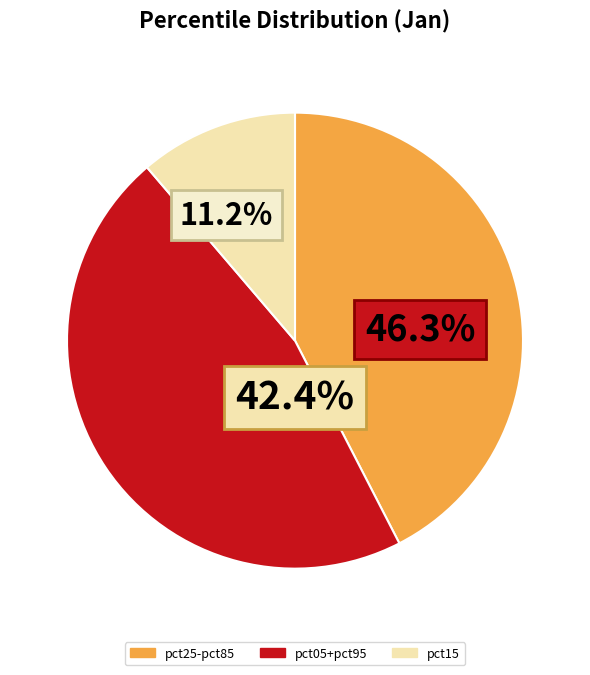

What percentage is NOT represented by pct15?

88.8%